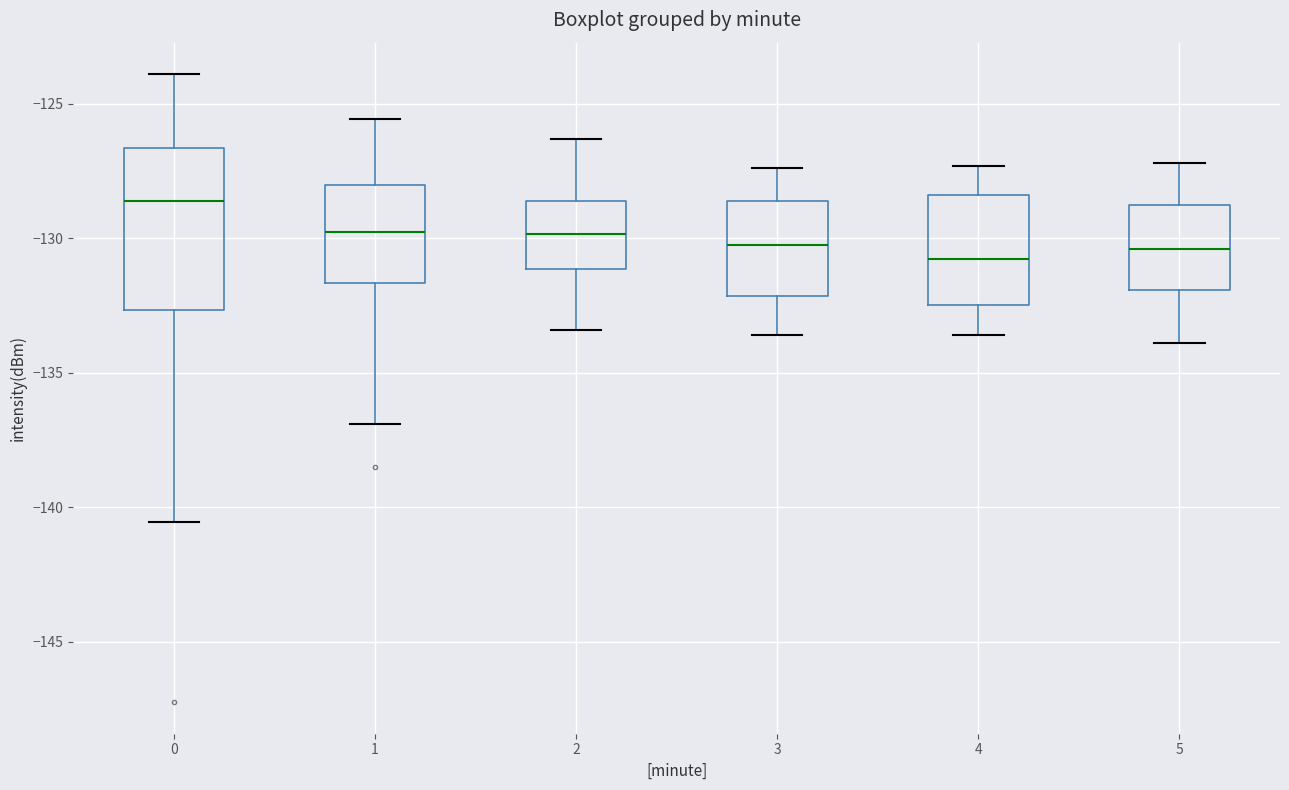

Reading left to right, transcribe this box plot: for each box, give where its median line is, the range the box spans, and where its two whiskers end, as read against the y-axis. The values are not printed on the chart, so give them approximately, as read against the axis.

0: median -128.5, box -132.5 to -126.5, whiskers -140.5 to -124.0
1: median -129.5, box -131.5 to -128.0, whiskers -137.0 to -125.5
2: median -130.0, box -131.0 to -128.5, whiskers -133.5 to -126.5
3: median -130.0, box -132.0 to -128.5, whiskers -133.5 to -127.5
4: median -130.5, box -132.5 to -128.5, whiskers -133.5 to -127.5
5: median -130.5, box -132.0 to -129.0, whiskers -134.0 to -127.0